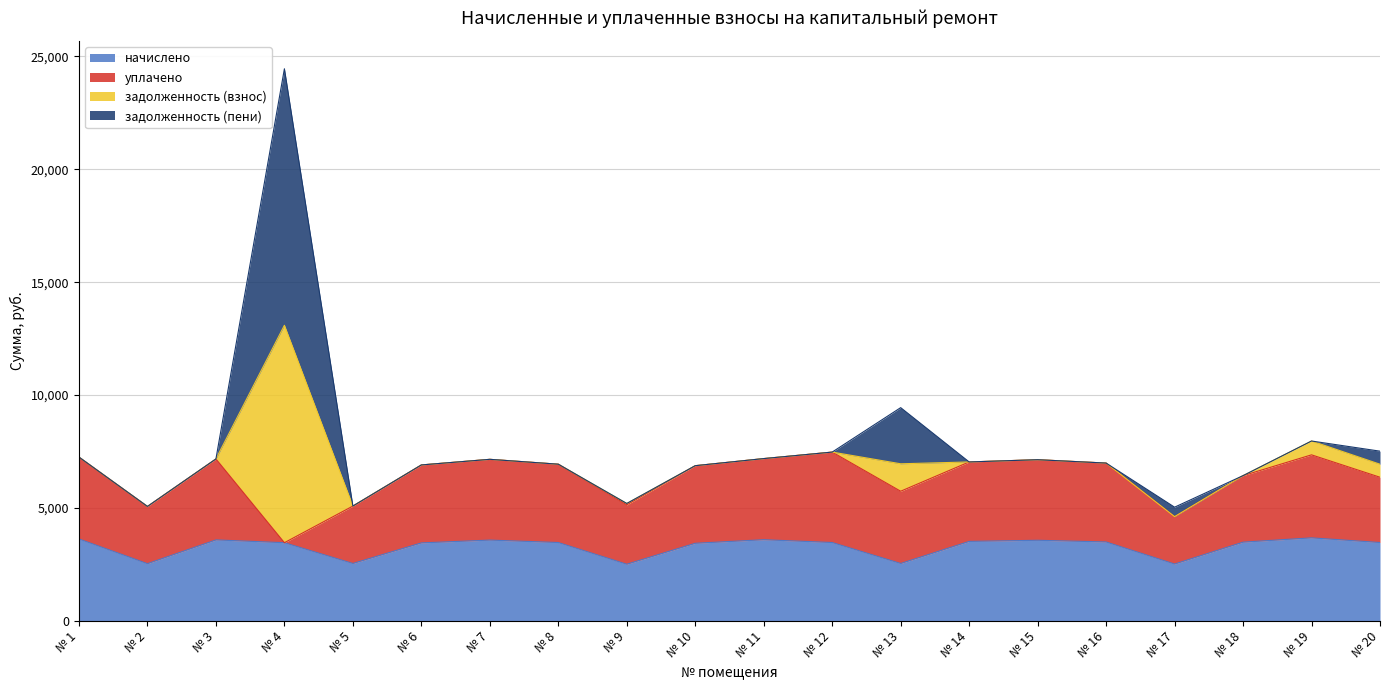

What are all the series names shown in the legend?

начислено, уплачено, задолженность (взнос), задолженность (пени)